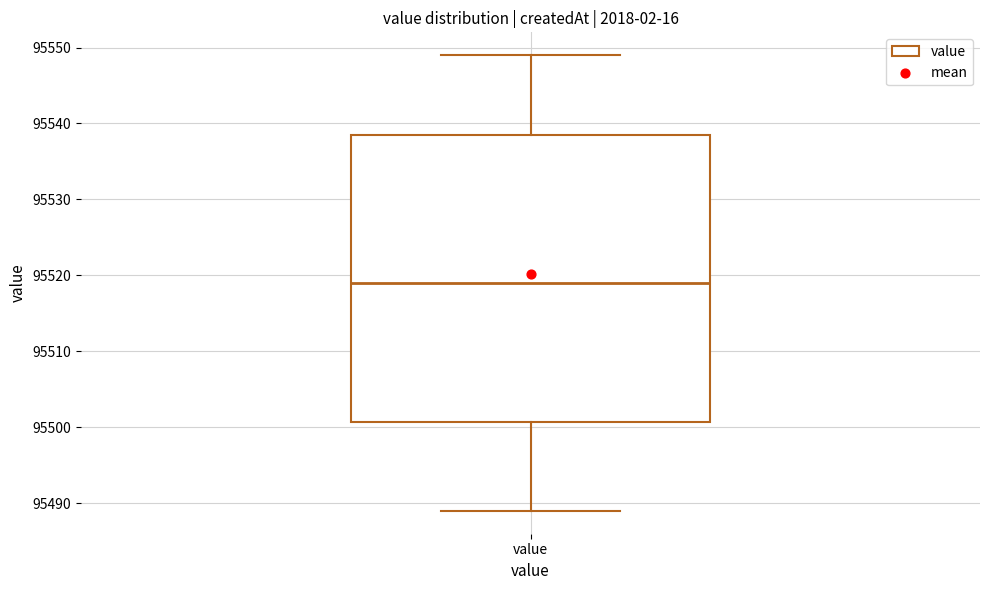

Where does the upper whisker of the box for value end on the y-axis? The values are not printed on the chart, so give them approximately, as read against the axis.

95549